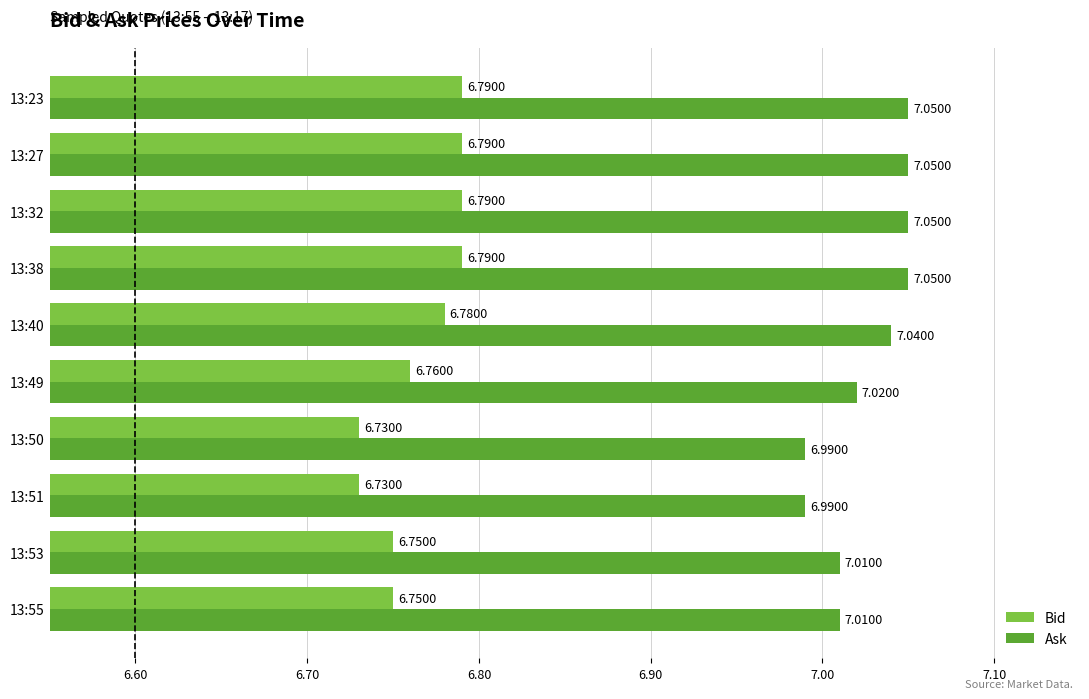

What is the difference between the highest and lowest values at 13:50?

0.3